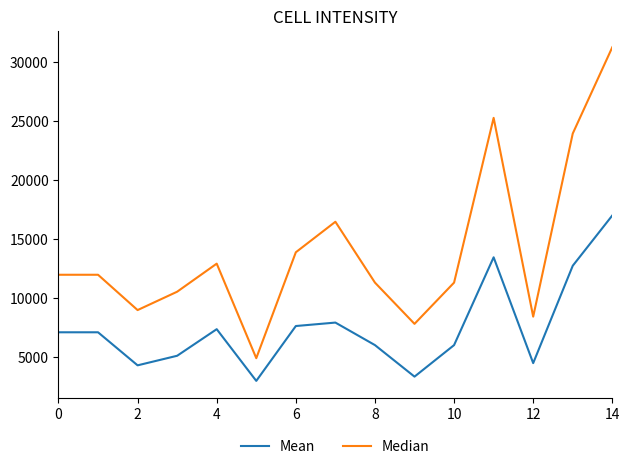

In Median, how many points are lower than both neighbors (excluding endpoints)?

4